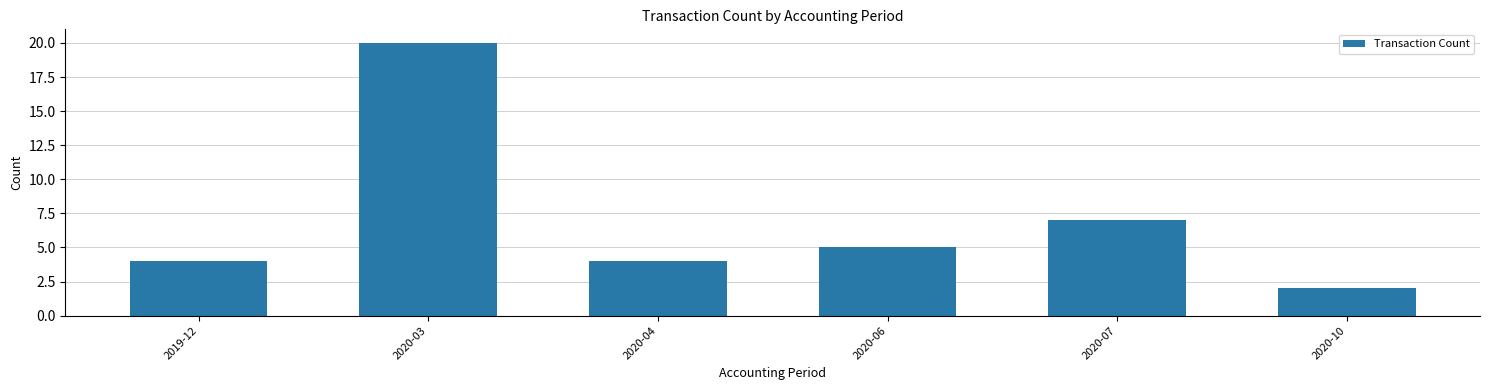

What is the difference between the maximum and minimum values?

18